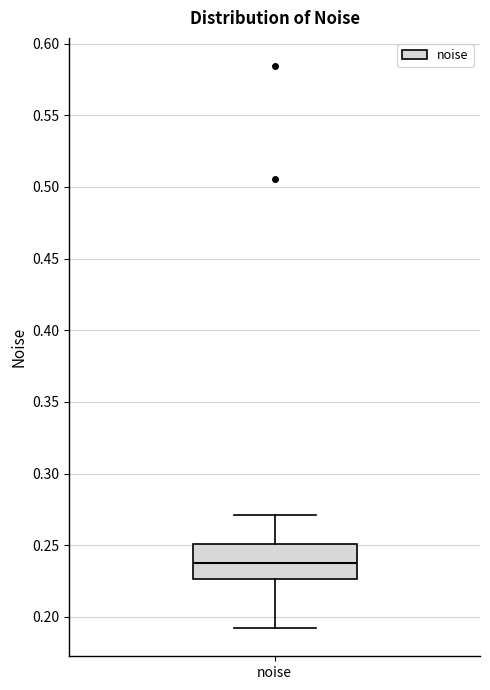

Transcribe this box plot: give where the median line is, the range the box spans, and where the two whiskers end, as read against the y-axis. The values are not printed on the chart, so give them approximately, as read against the axis.

median 0.240, box 0.225 to 0.250, whiskers 0.190 to 0.270